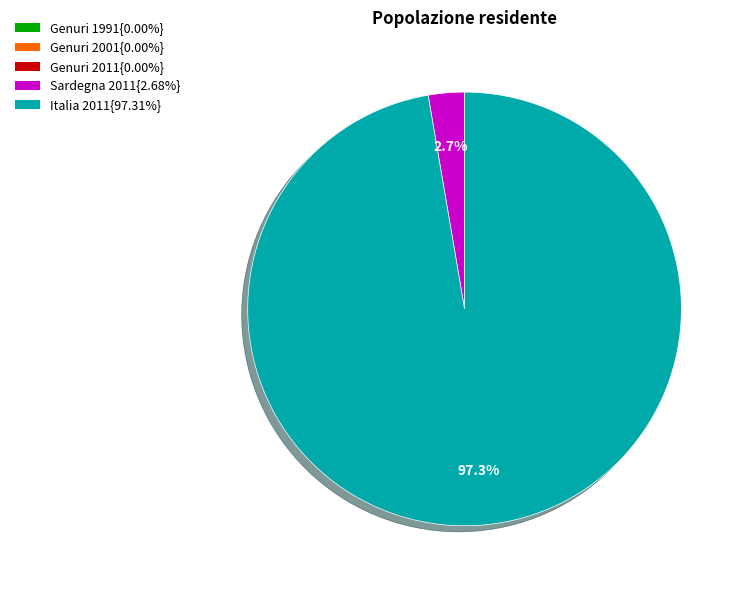

Is Italia 2011{97.31%} the majority of the pie?

Yes